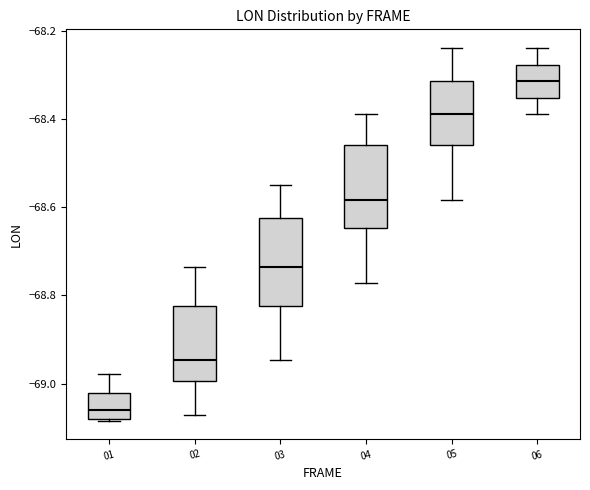

Reading left to right, transcribe this box plot: for each box, give where its median line is, the range the box spans, and where its two whiskers end, as read against the y-axis. The values are not printed on the chart, so give them approximately, as read against the axis.

01: median -69.06, box -69.08 to -69.02, whiskers -69.08 to -68.98
02: median -68.94, box -69.00 to -68.82, whiskers -69.08 to -68.74
03: median -68.74, box -68.82 to -68.62, whiskers -68.94 to -68.54
04: median -68.58, box -68.64 to -68.46, whiskers -68.78 to -68.38
05: median -68.38, box -68.46 to -68.32, whiskers -68.58 to -68.24
06: median -68.32, box -68.36 to -68.28, whiskers -68.38 to -68.24